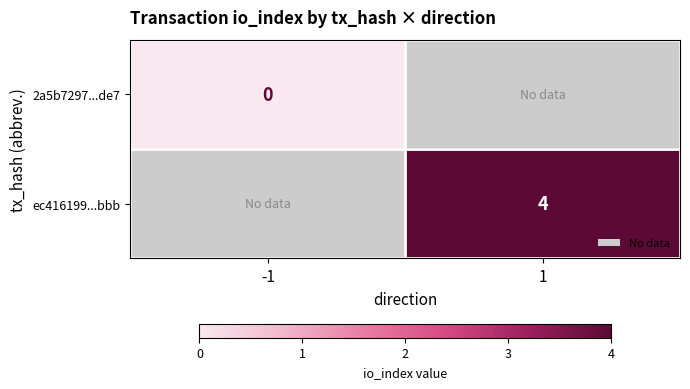

Between -1 and 1, which is larger?

1